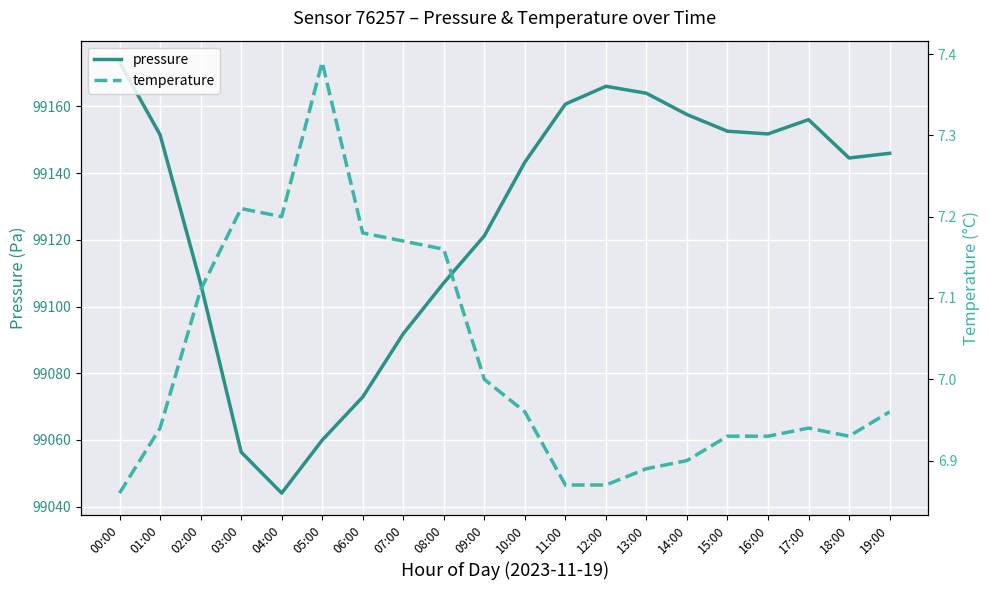

Is it true that pressure equals 99145.9 at 19:00?

True